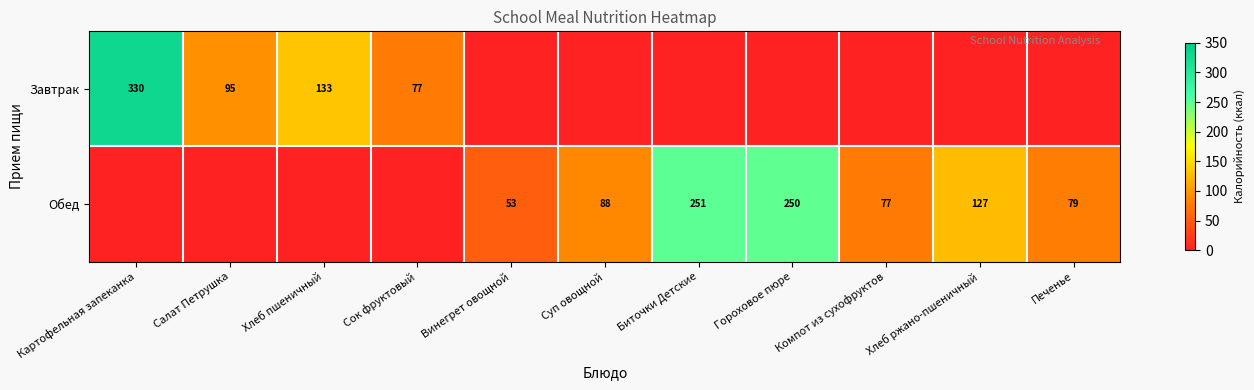

True or false: Обед has a value of 250 at Гороховое пюре.

True